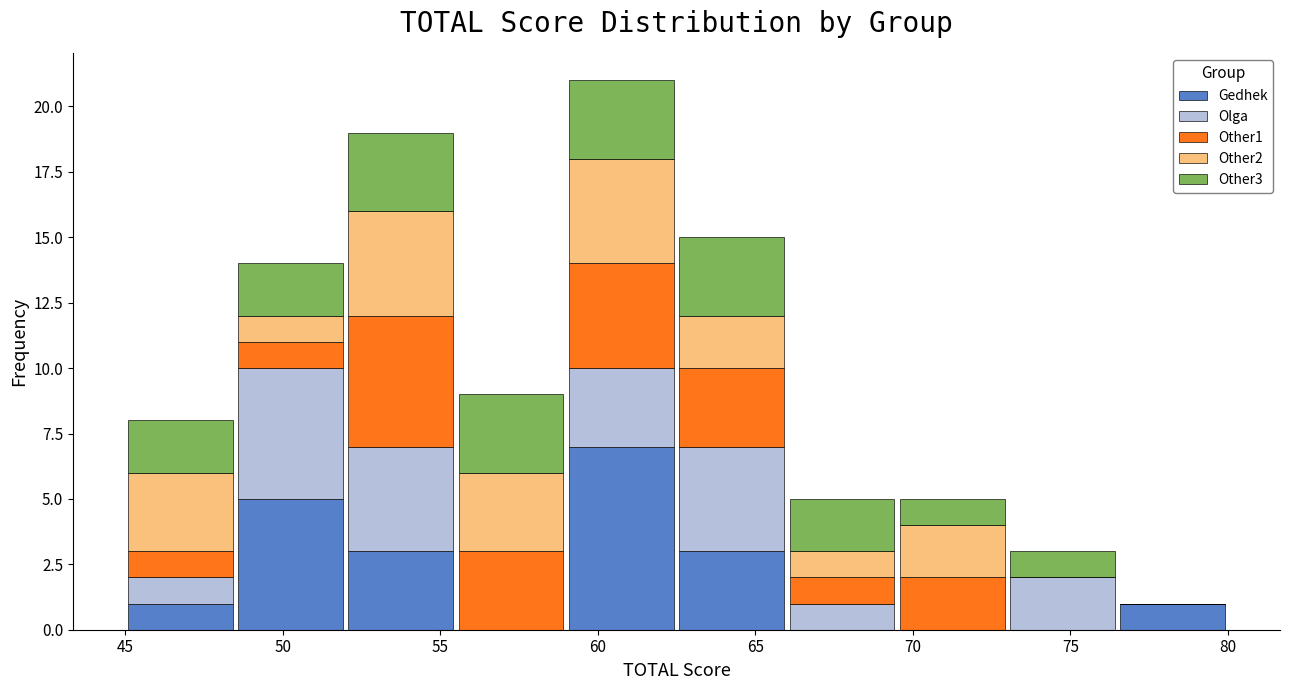

Reading left to right, transcribe this chart: for each stacked bar, give the range it covers on the x-axis and its total height. The values are not printed on the chart, so give them approximately, as read against the axis.

45.0 to 48.5: 8
48.5 to 52.0: 14
52.0 to 55.5: 19
55.5 to 59.0: 9
59.0 to 62.5: 21
62.5 to 66.0: 15
66.0 to 69.5: 5
69.5 to 73.0: 5
73.0 to 76.5: 3
76.5 to 80.0: 1